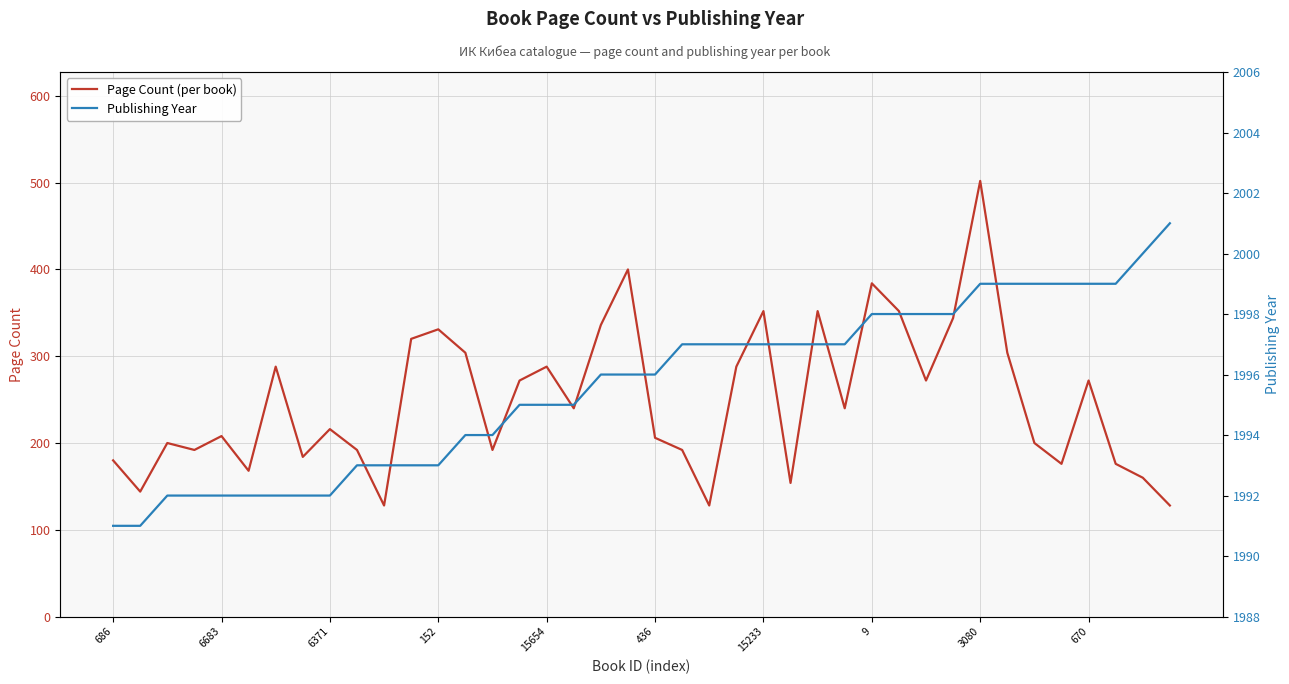

What is the label of the 13th point from the right?

27